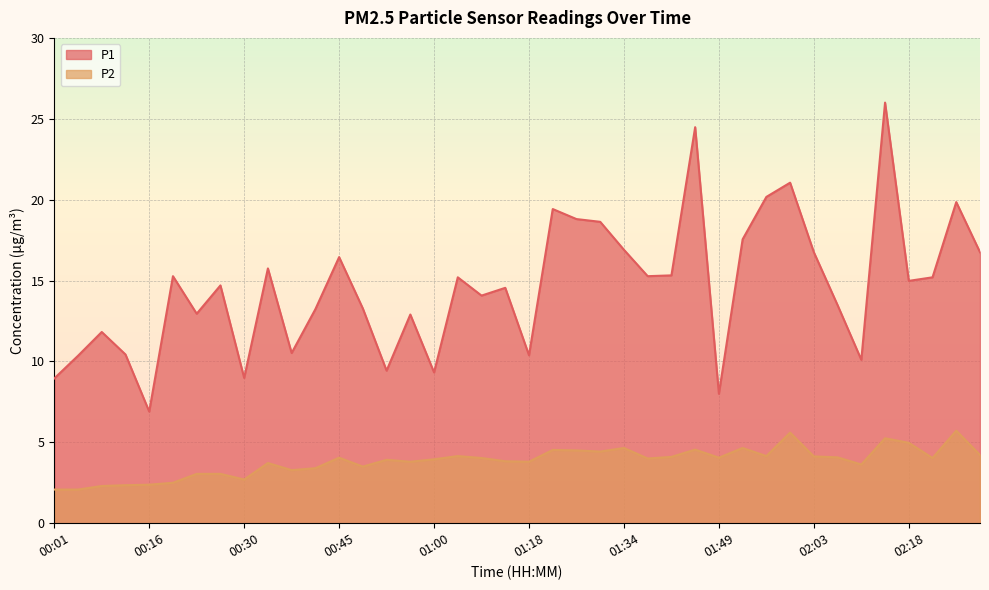

In P2, how many points are higher than both neighbors (excluding endpoints)?

11